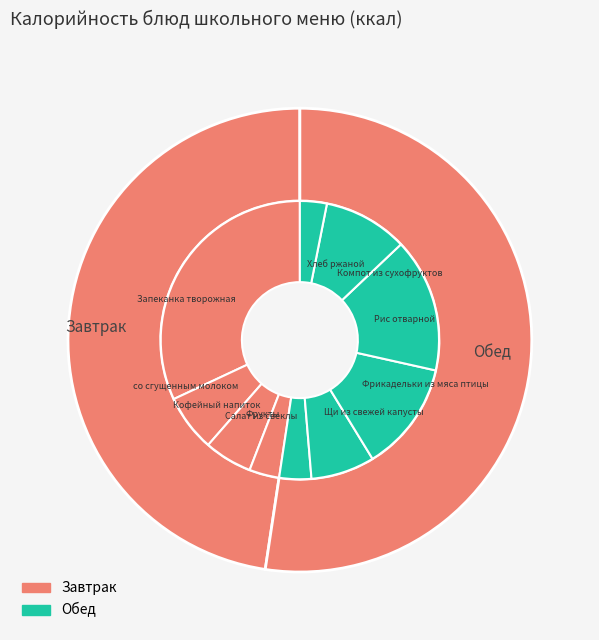

What is the change in value from Салат из свеклы to Щи из свежей капусты?

+49.7